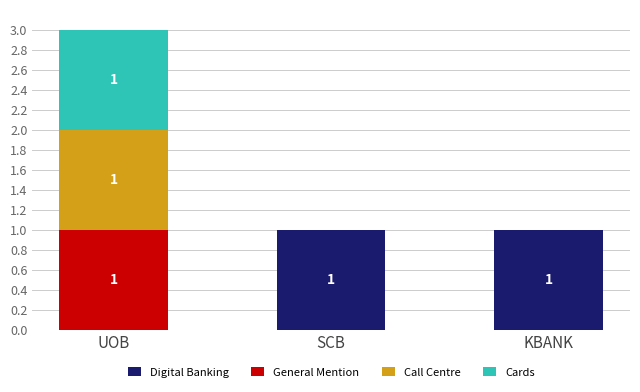

True or false: Digital Banking has a value of 0 at UOB.

True